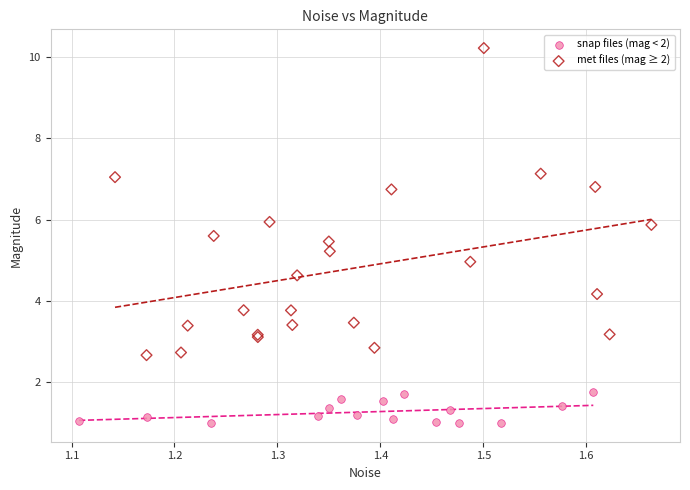

Which series has the widest spread of Y values?

met files (mag ≥ 2)